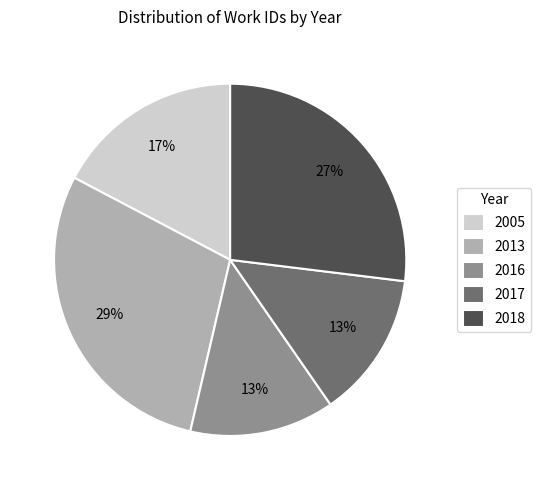

Approximately how many times larger is the value at 2016 compared to 2005?

0.8